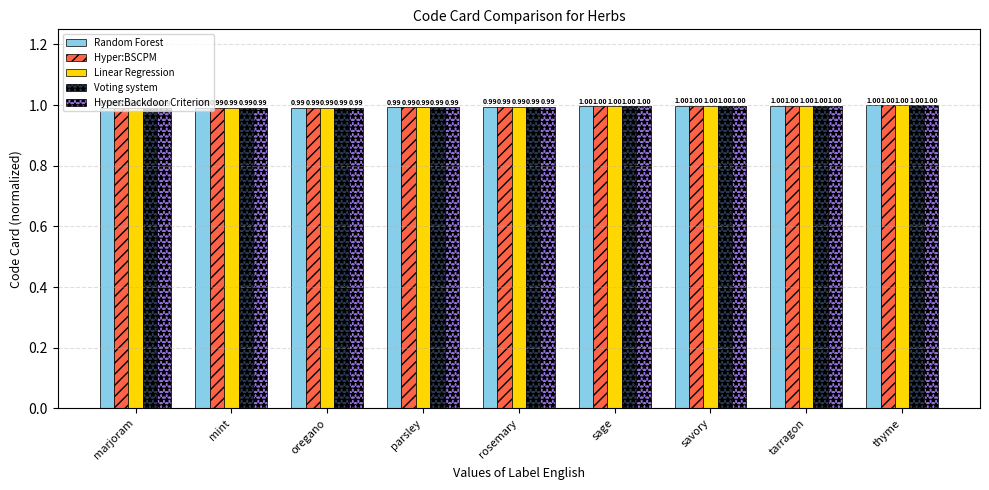

What is the average value of the Linear Regression series?

1.0